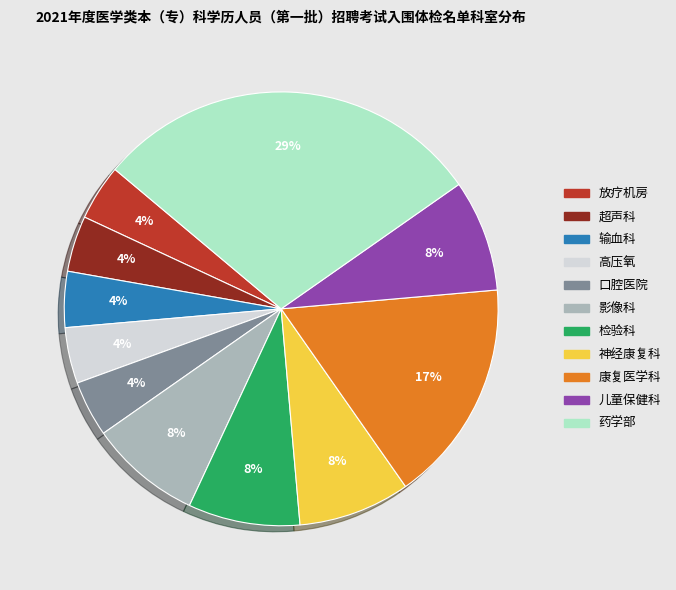

Do 放疗机房 and 检验科 together represent more than half of the pie?

No